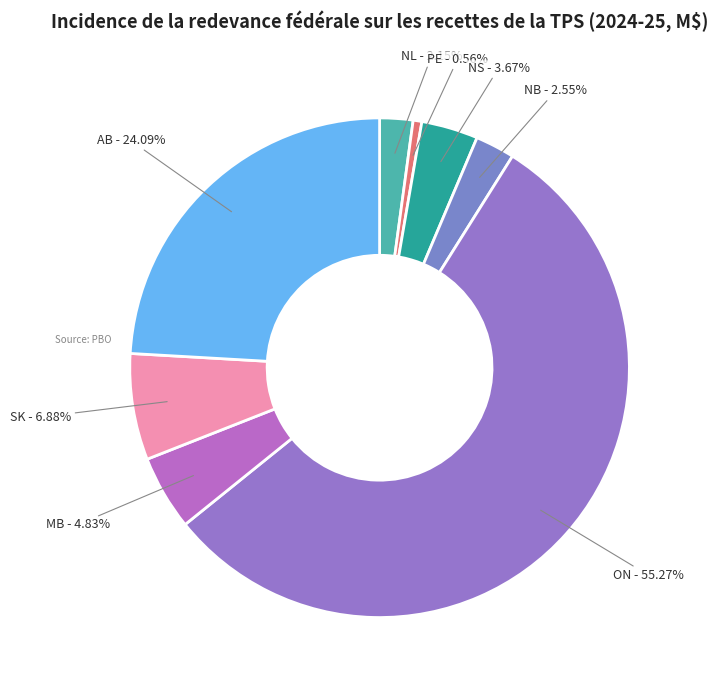

Is there any slice that represents more than half of the pie?

Yes